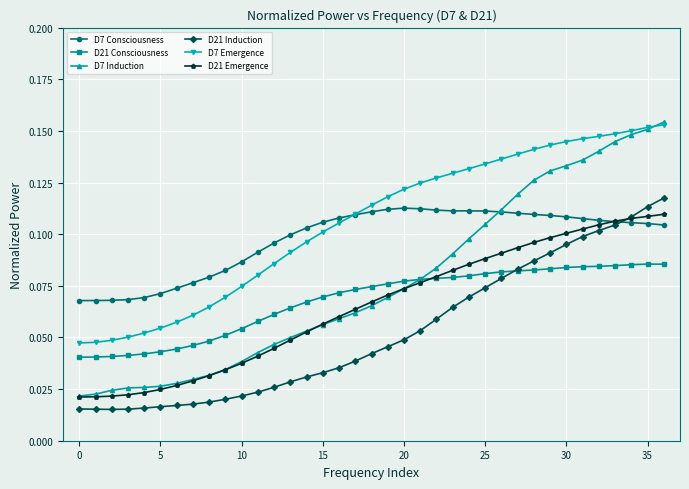

Which series has the largest range (max minus min)?

D7 Induction